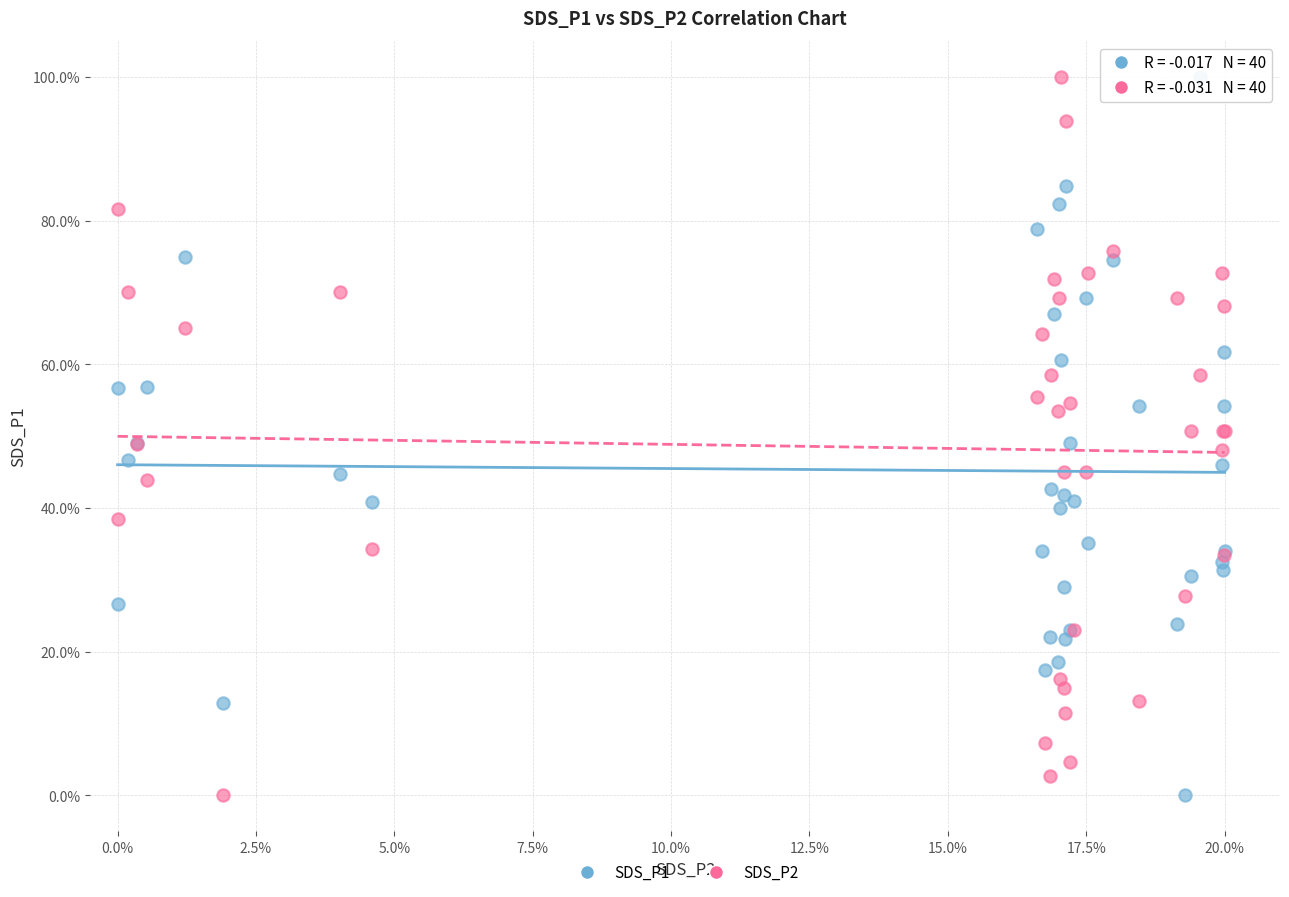

What is the X range (max minus min) for the scatter plot?

20.0